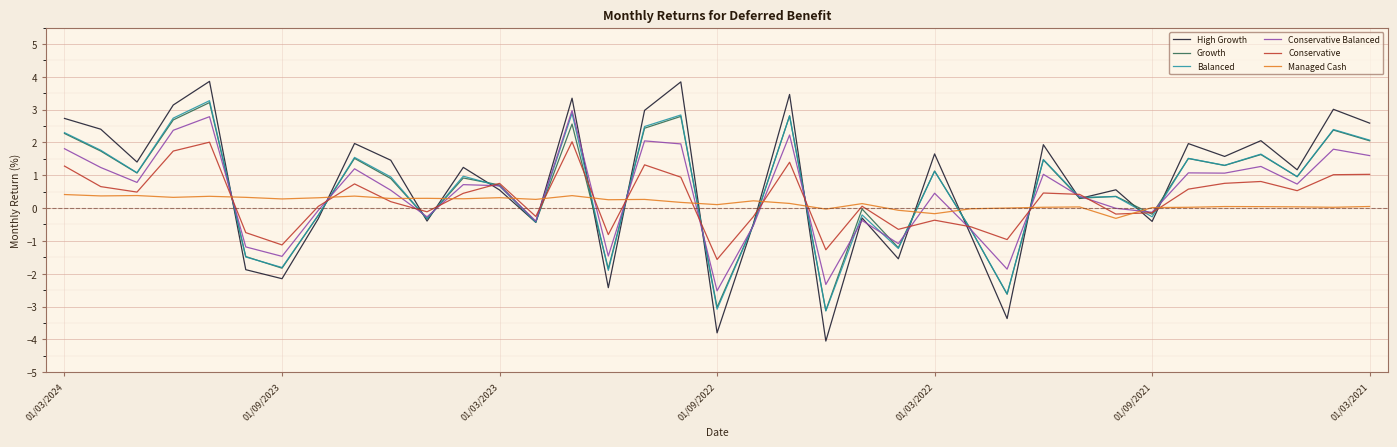

What is the smallest value displayed?

-4.1